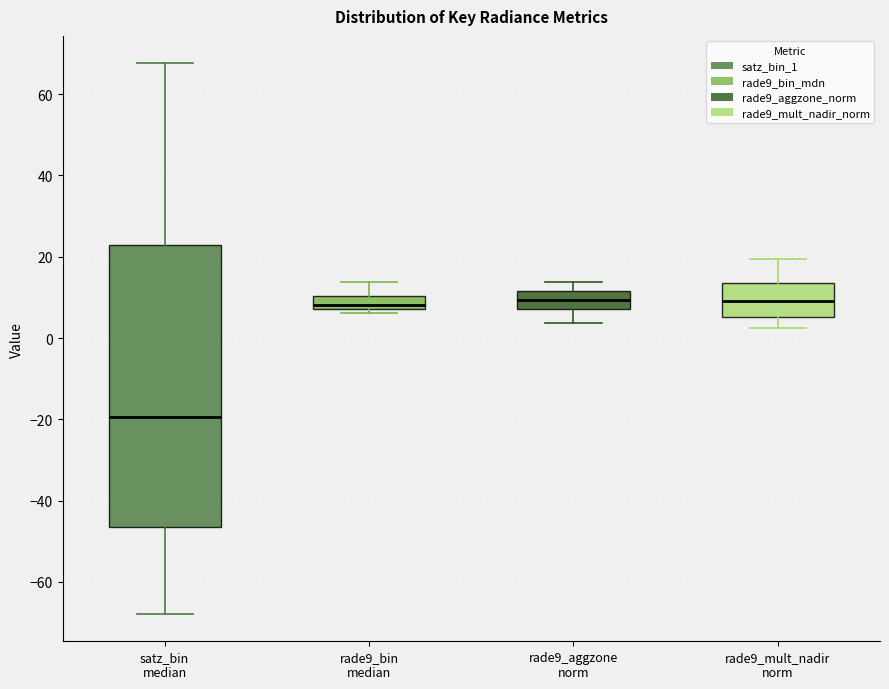

Reading left to right, transcribe this box plot: for each box, give where its median line is, the range the box spans, and where its two whiskers end, as read against the y-axis. The values are not printed on the chart, so give them approximately, as read against the axis.

satz_bin median: median -20, box -46 to 22, whiskers -68 to 68
rade9_bin median: median 8 (just above the box's lower edge), box 8 to 10, whiskers 6 to 14
rade9_aggzone norm: median 10, box 8 to 12, whiskers 4 to 14
rade9_mult_nadir norm: median 10, box 6 to 14, whiskers 2 to 20